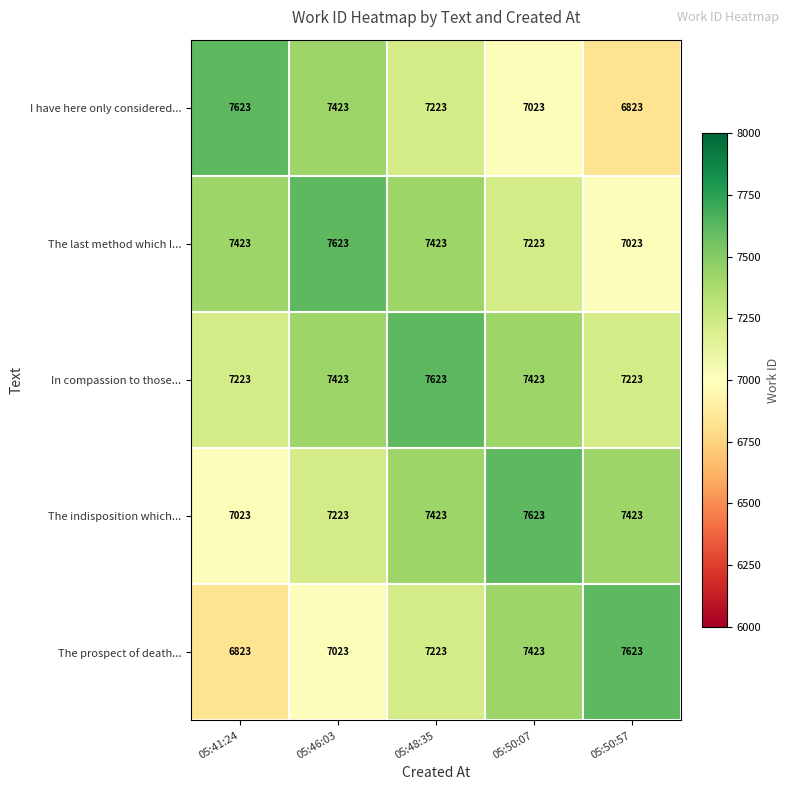

Which series has the largest total across all categories?

In compassion to those...